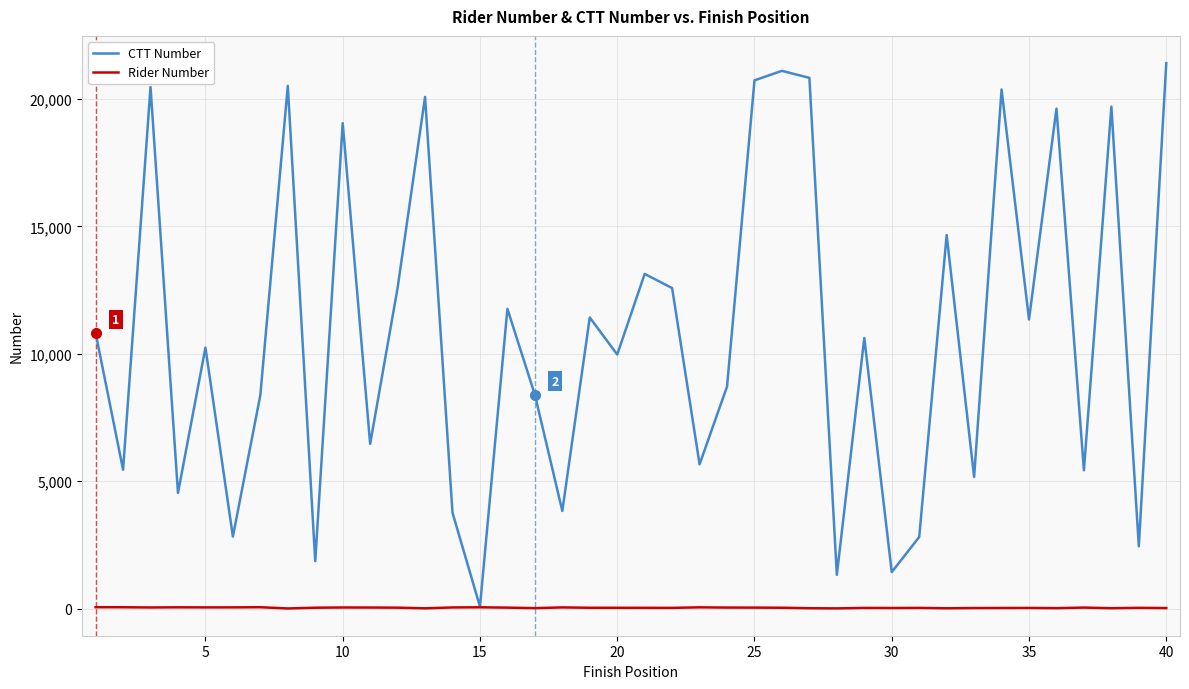

List the series in order of their peak value, lowest first.

Rider Number, CTT Number